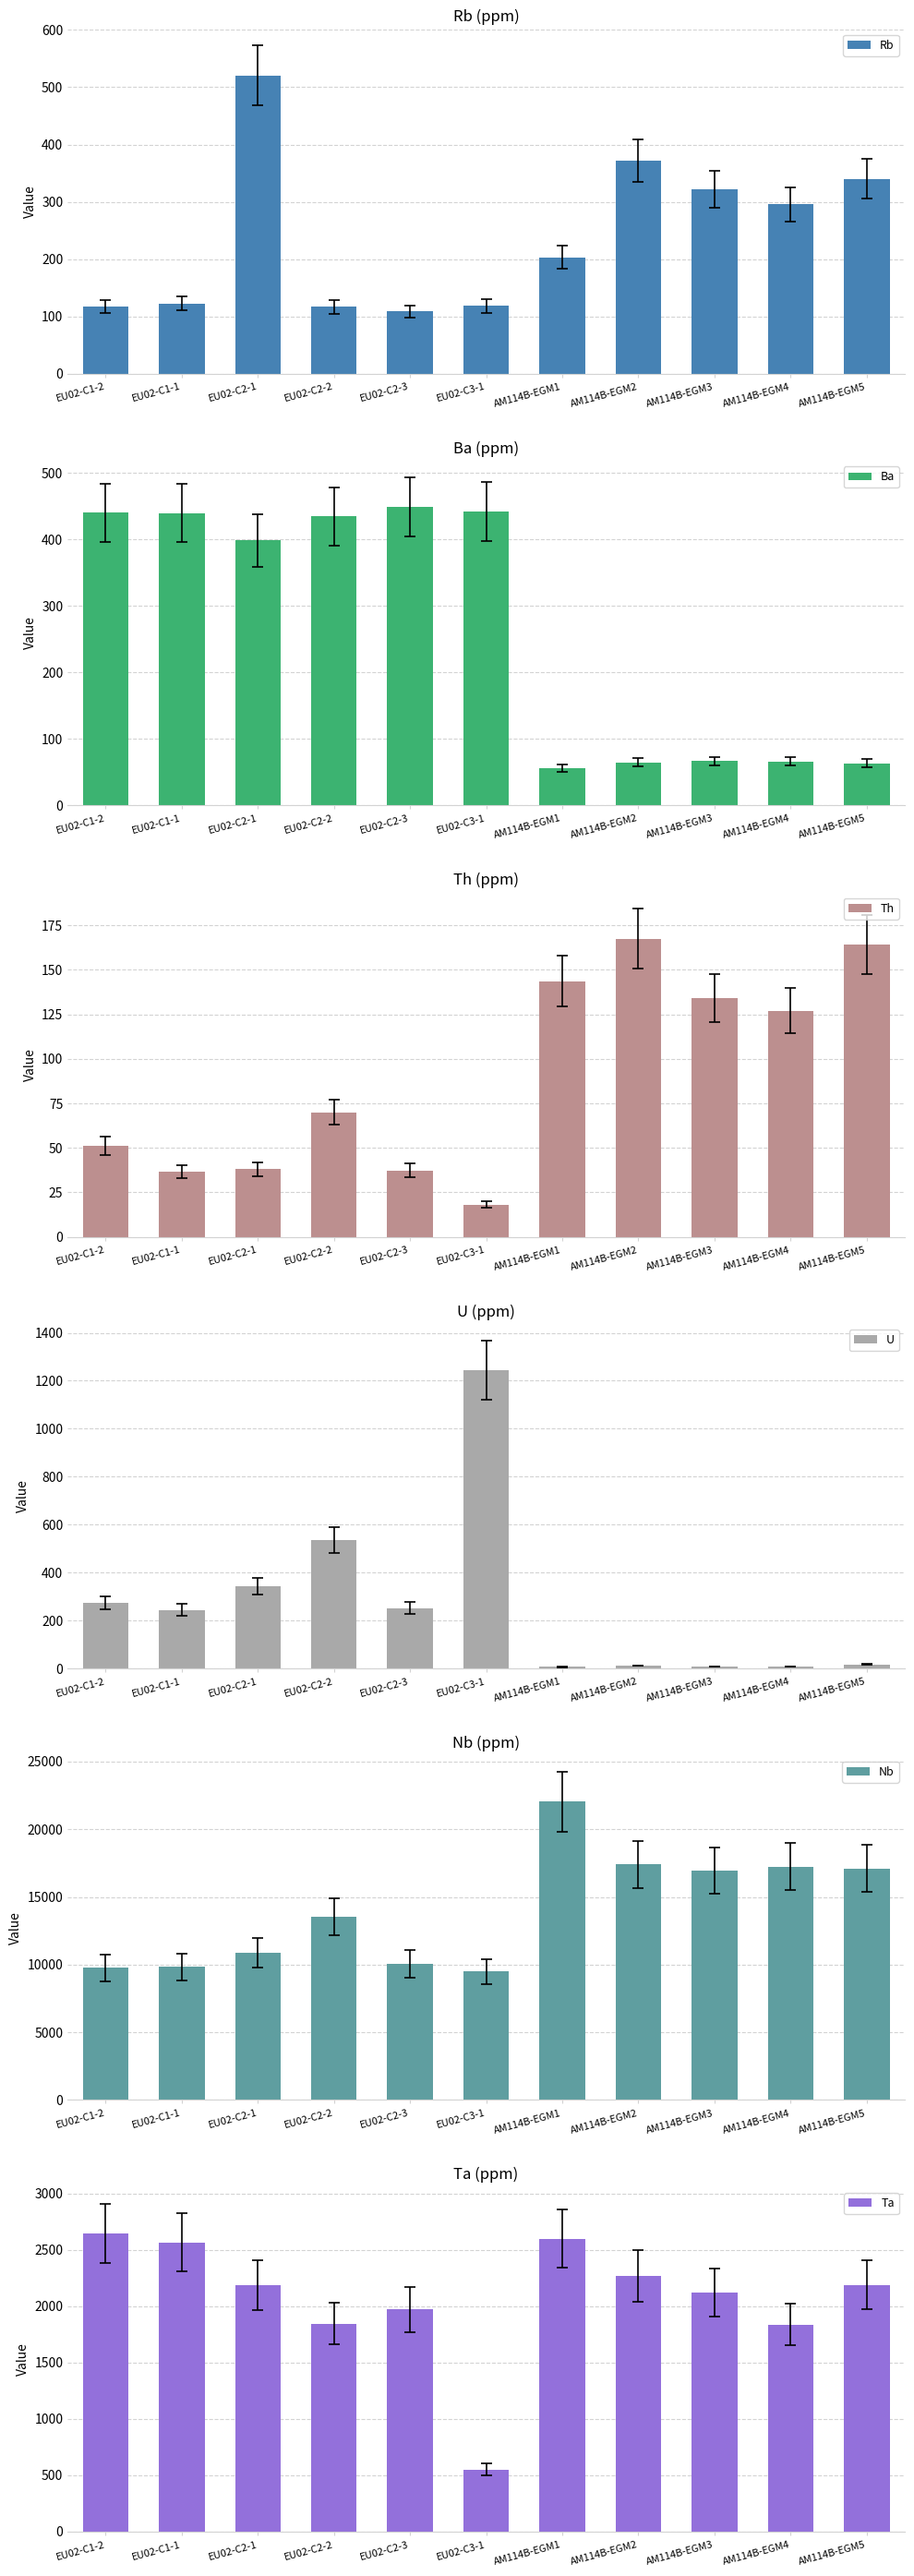

What is the spread (max minus min) of values at AM114B-EGM2?

17388.4